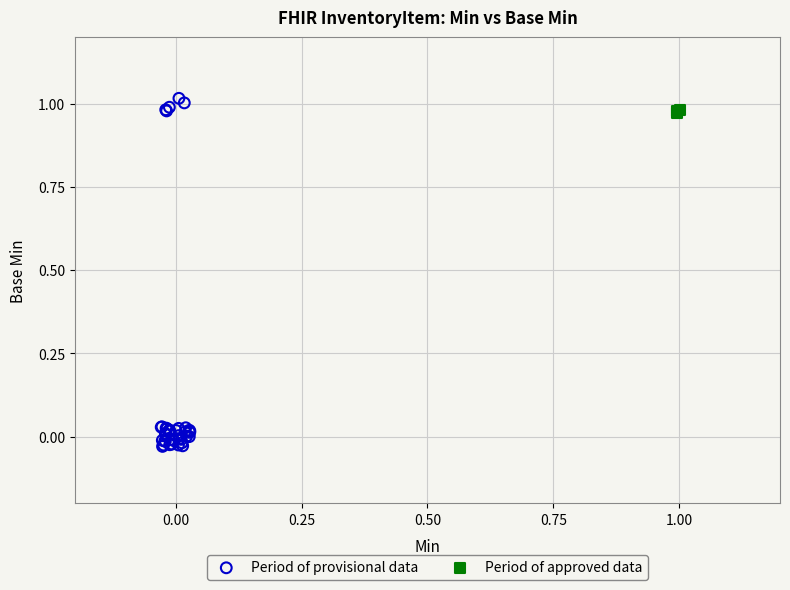

What are all the series names shown in the legend?

Period of provisional data, Period of approved data